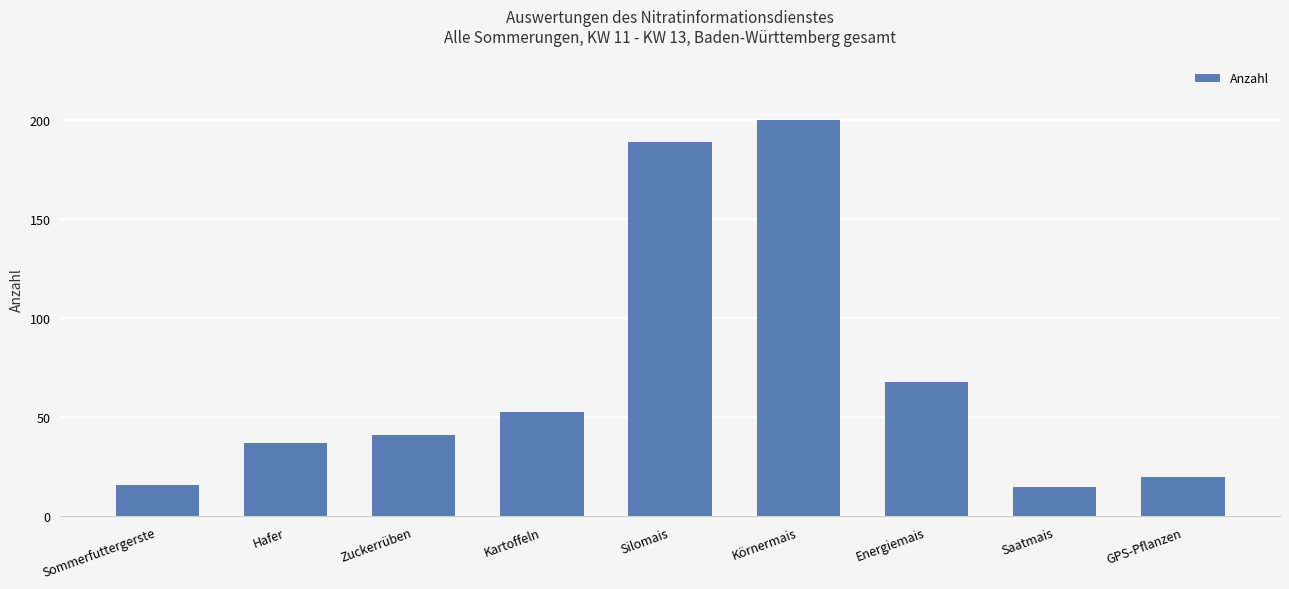

How many bars are there in total?

9